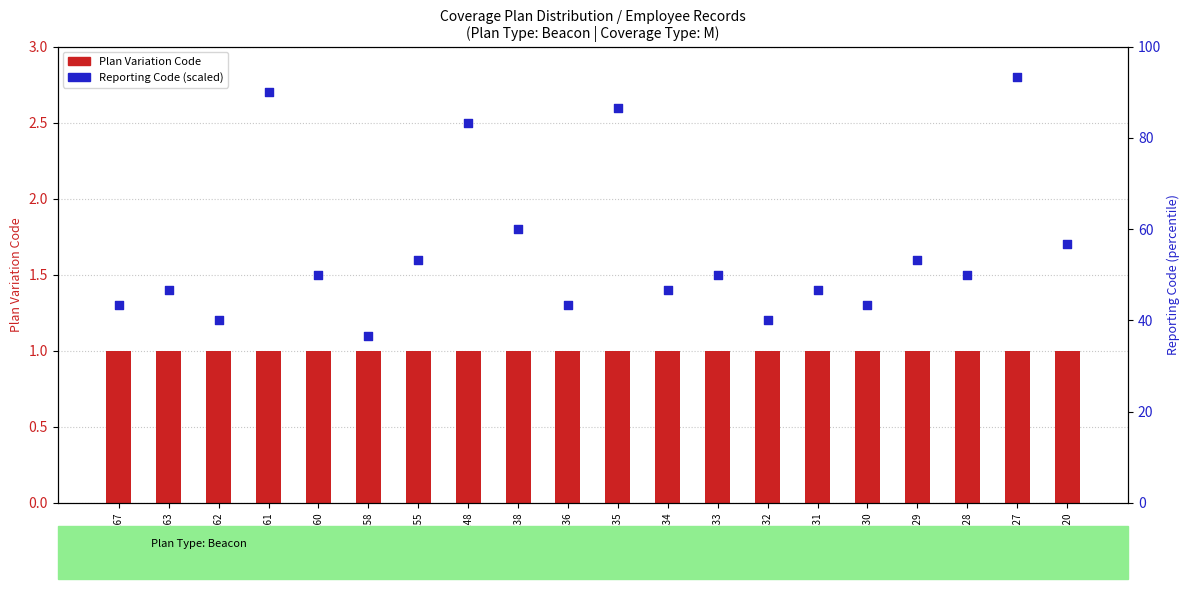

At which category is the sum across all series the highest?

691802113227